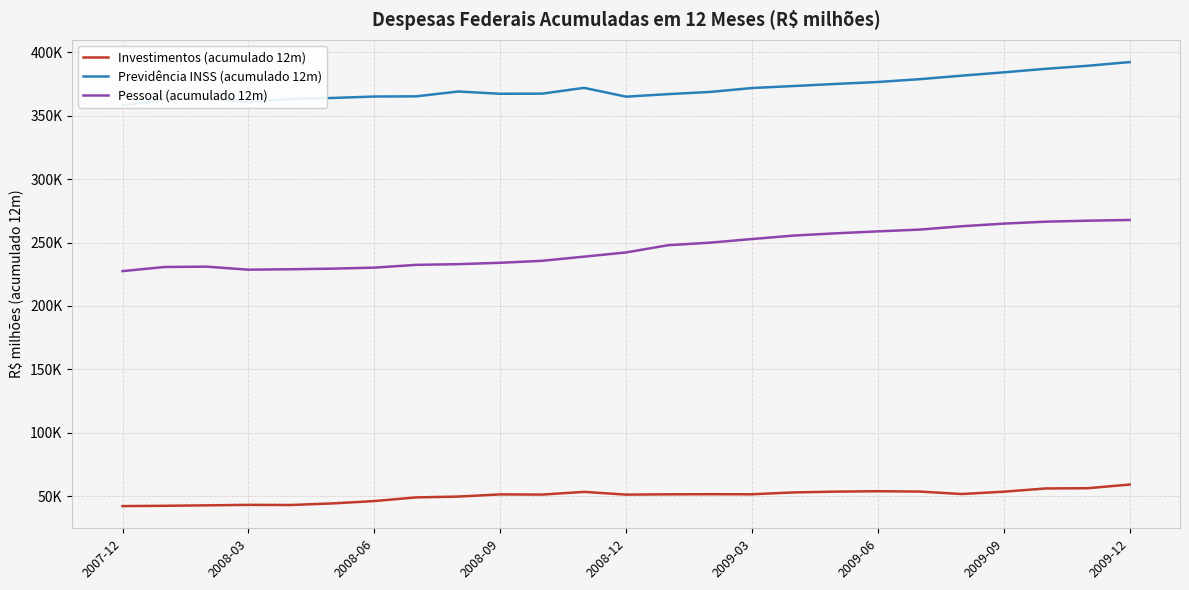

Read the Previdência INSS (acumulado 12m) value at 16.

373478.2